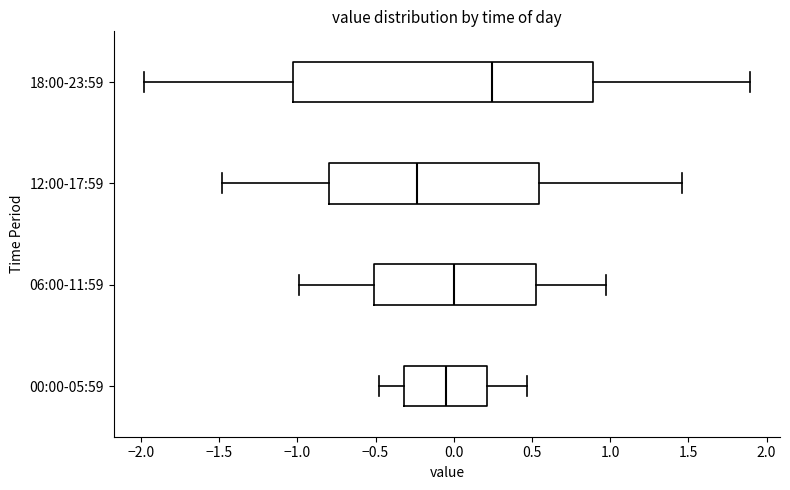

Reading bottom to top, read every box against the x-axis: the position of its median line, the range the box covers, and the ends of its whiskers. The values are not printed on the chart, so give them approximately, as read against the axis.

00:00-05:59: median -0.05, box -0.30 to 0.20, whiskers -0.50 to 0.45
06:00-11:59: median 0.00, box -0.50 to 0.55, whiskers -1.00 to 0.95
12:00-17:59: median -0.25, box -0.80 to 0.55, whiskers -1.50 to 1.45
18:00-23:59: median 0.25, box -1.05 to 0.90, whiskers -2.00 to 1.90